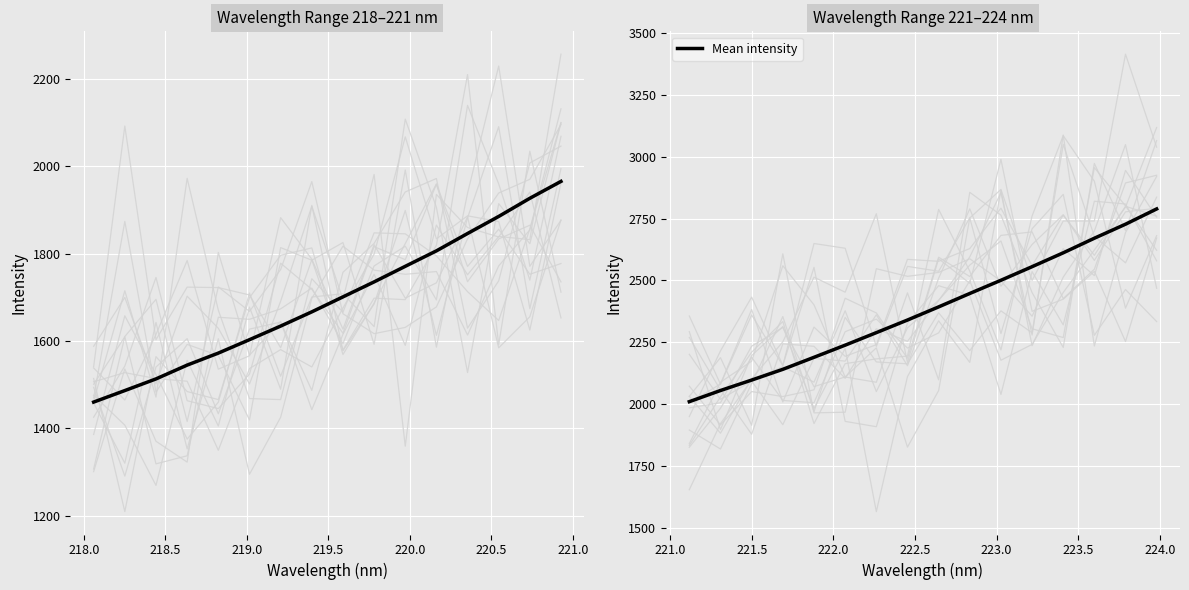

How many distinct data groups are displayed?

1